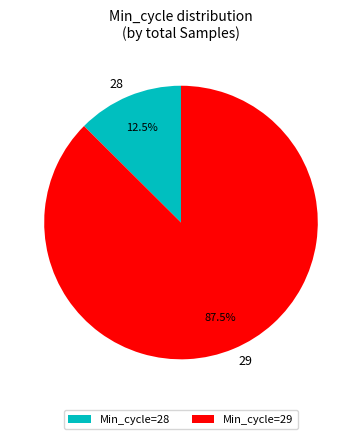

Does 29 represent more than half of the total?

Yes